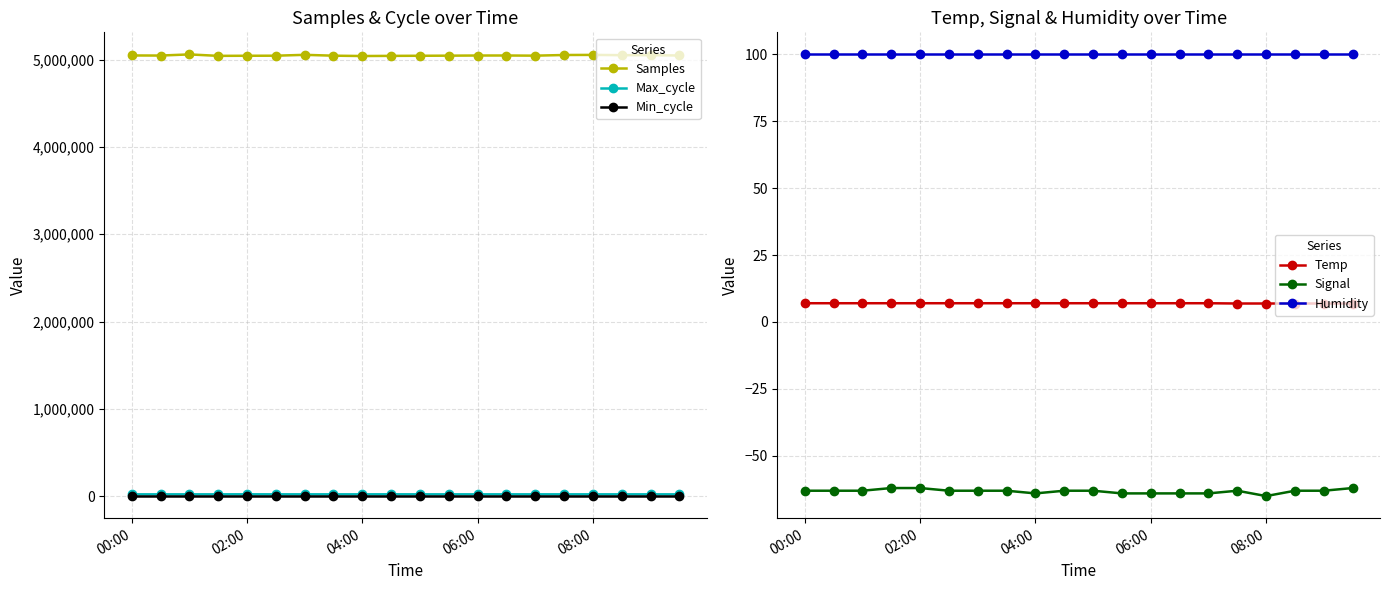

True or false: Samples has more than 0 points higher than both neighbors.

True